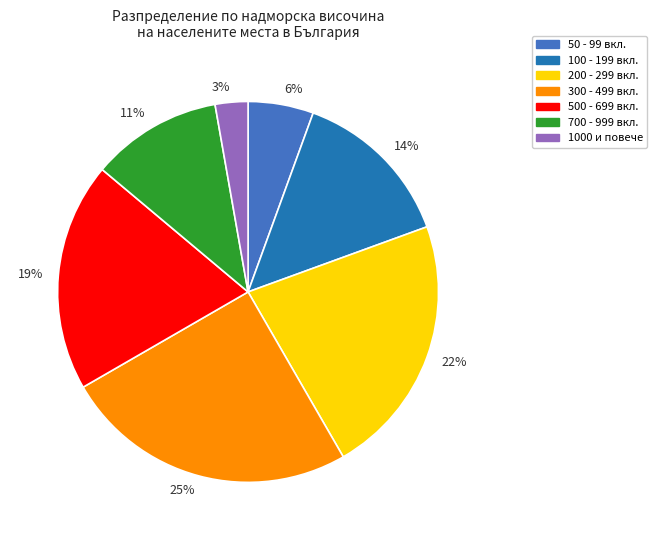

Rank the categories by value from highest to lowest.

25%, 22%, 19%, 14%, 11%, 6%, 3%